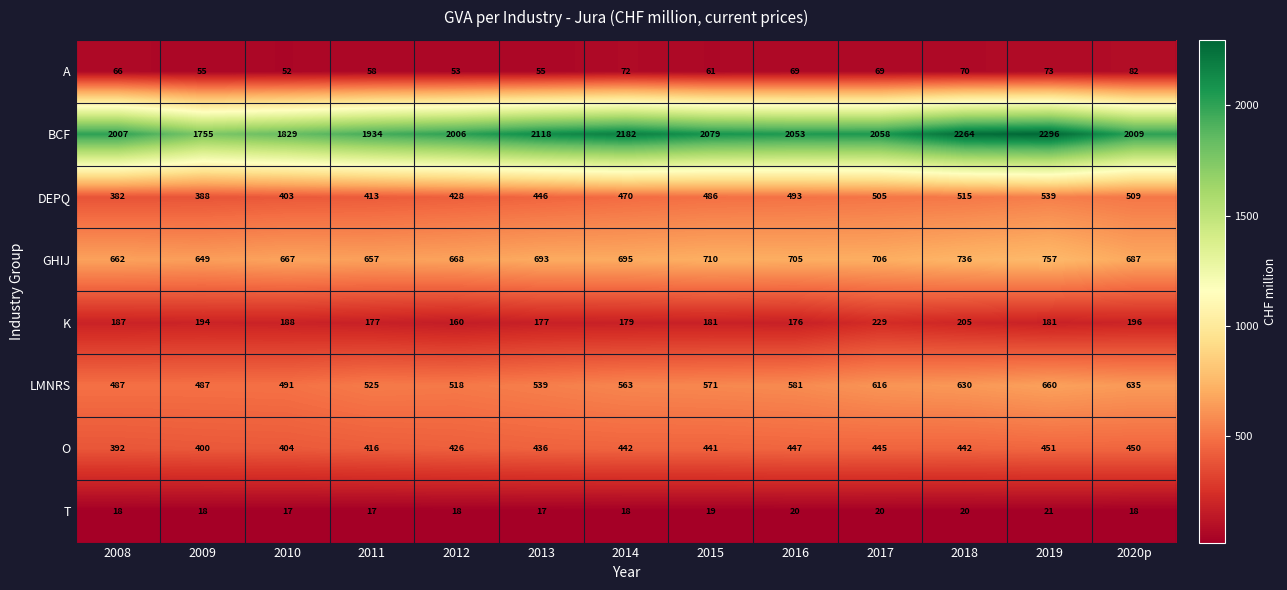

What is the total value across all series at 2013?

4481